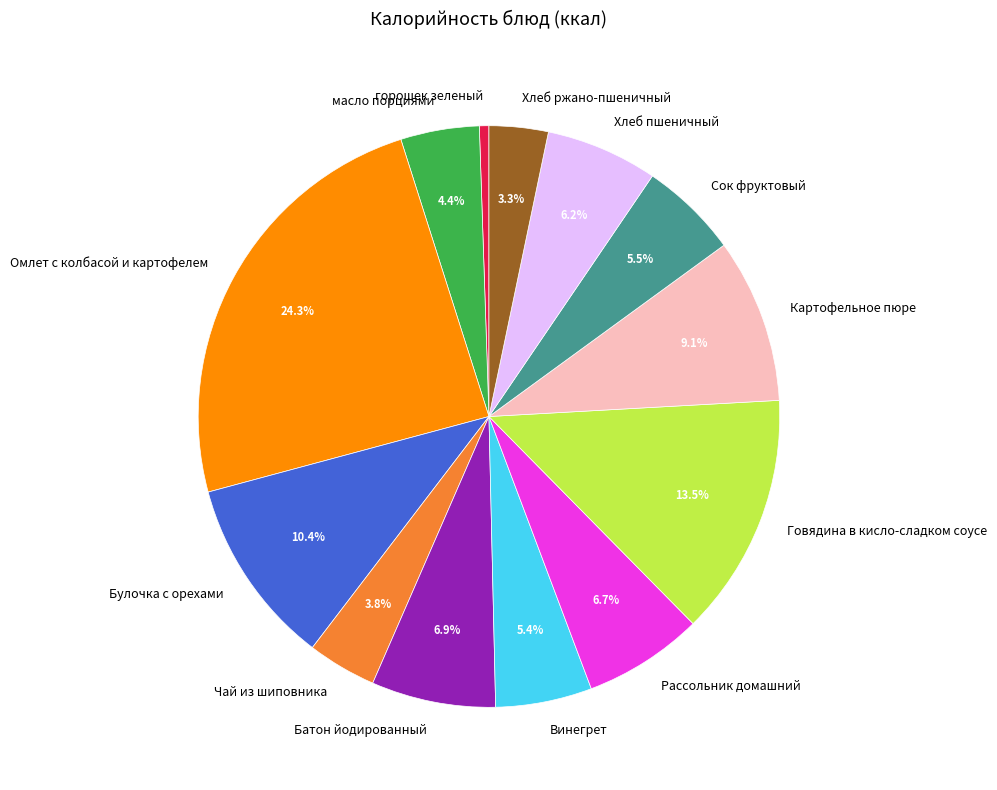

Approximately how many times larger is the value at Рассольник домашний compared to горошек зеленый?

12.6